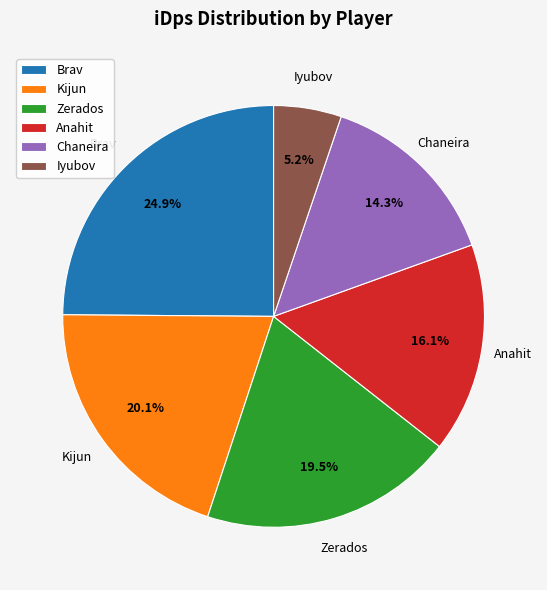

What is the ratio of the value at Zerados to the value at Kijun?

1.0